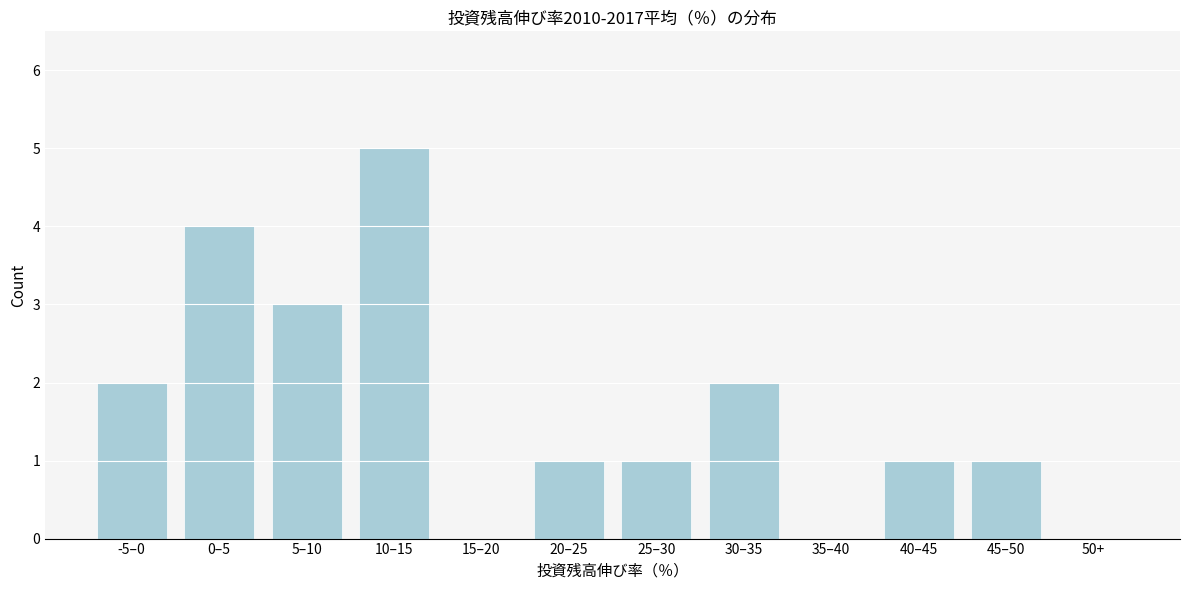

Reading right to left, list all the values displayed in this chart.

50+=0	45–50=1	40–45=1	35–40=0	30–35=2	25–30=1	20–25=1	15–20=0	10–15=5	5–10=3	0–5=4	-5–0=2